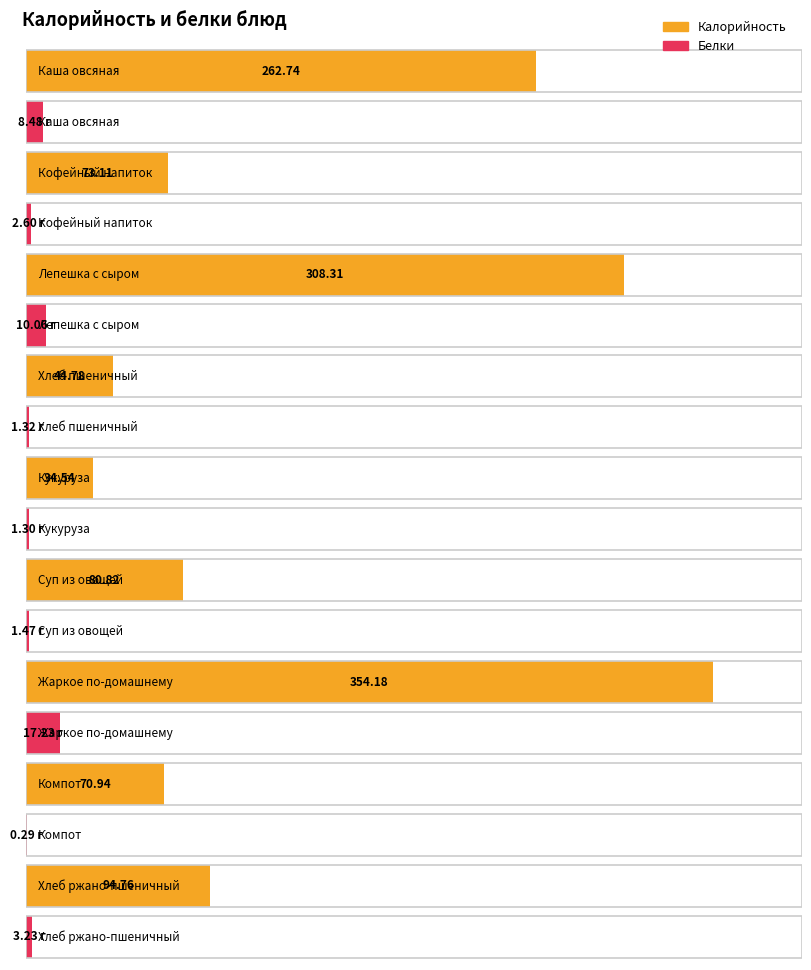

At Кофейный напиток, list the series in order from smallest to largest.

Белки, Калорийность